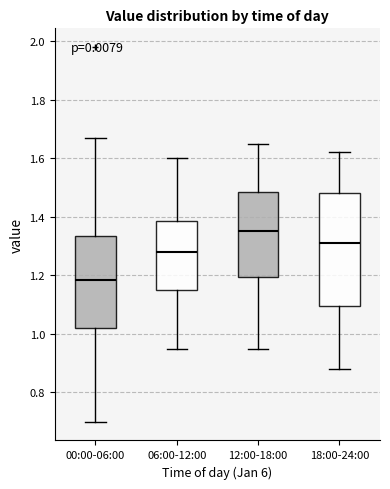

Reading left to right, read every box against the y-axis: the position of its median line, the range the box covers, and the ends of its whiskers. The values are not printed on the chart, so give them approximately, as read against the axis.

00:00-06:00: median 1.18, box 1.02 to 1.34, whiskers 0.70 to 1.68
06:00-12:00: median 1.28, box 1.16 to 1.38, whiskers 0.96 to 1.60
12:00-18:00: median 1.36, box 1.20 to 1.48, whiskers 0.96 to 1.66
18:00-24:00: median 1.32, box 1.10 to 1.48, whiskers 0.88 to 1.62